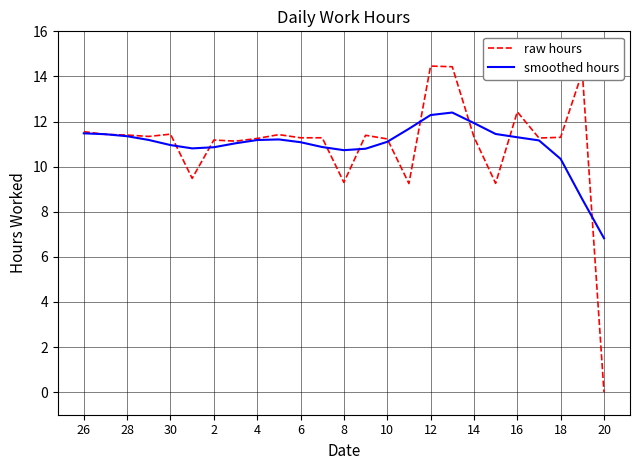

What is the average value of the raw hours series?

11.0